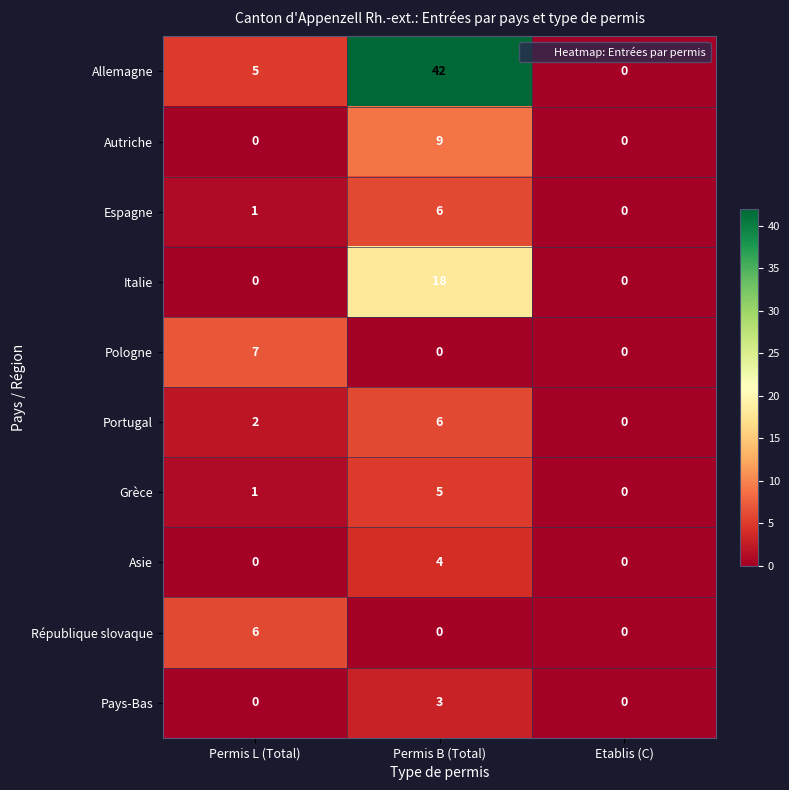

Reading right to left, transcribe all the data shown in this chart.

Allemagne: Etablis (C)=0	Permis B (Total)=42	Permis L (Total)=5
Autriche: Etablis (C)=0	Permis B (Total)=9	Permis L (Total)=0
Espagne: Etablis (C)=0	Permis B (Total)=6	Permis L (Total)=1
Italie: Etablis (C)=0	Permis B (Total)=18	Permis L (Total)=0
Pologne: Etablis (C)=0	Permis B (Total)=0	Permis L (Total)=7
Portugal: Etablis (C)=0	Permis B (Total)=6	Permis L (Total)=2
Grèce: Etablis (C)=0	Permis B (Total)=5	Permis L (Total)=1
Asie: Etablis (C)=0	Permis B (Total)=4	Permis L (Total)=0
République slovaque: Etablis (C)=0	Permis B (Total)=0	Permis L (Total)=6
Pays-Bas: Etablis (C)=0	Permis B (Total)=3	Permis L (Total)=0